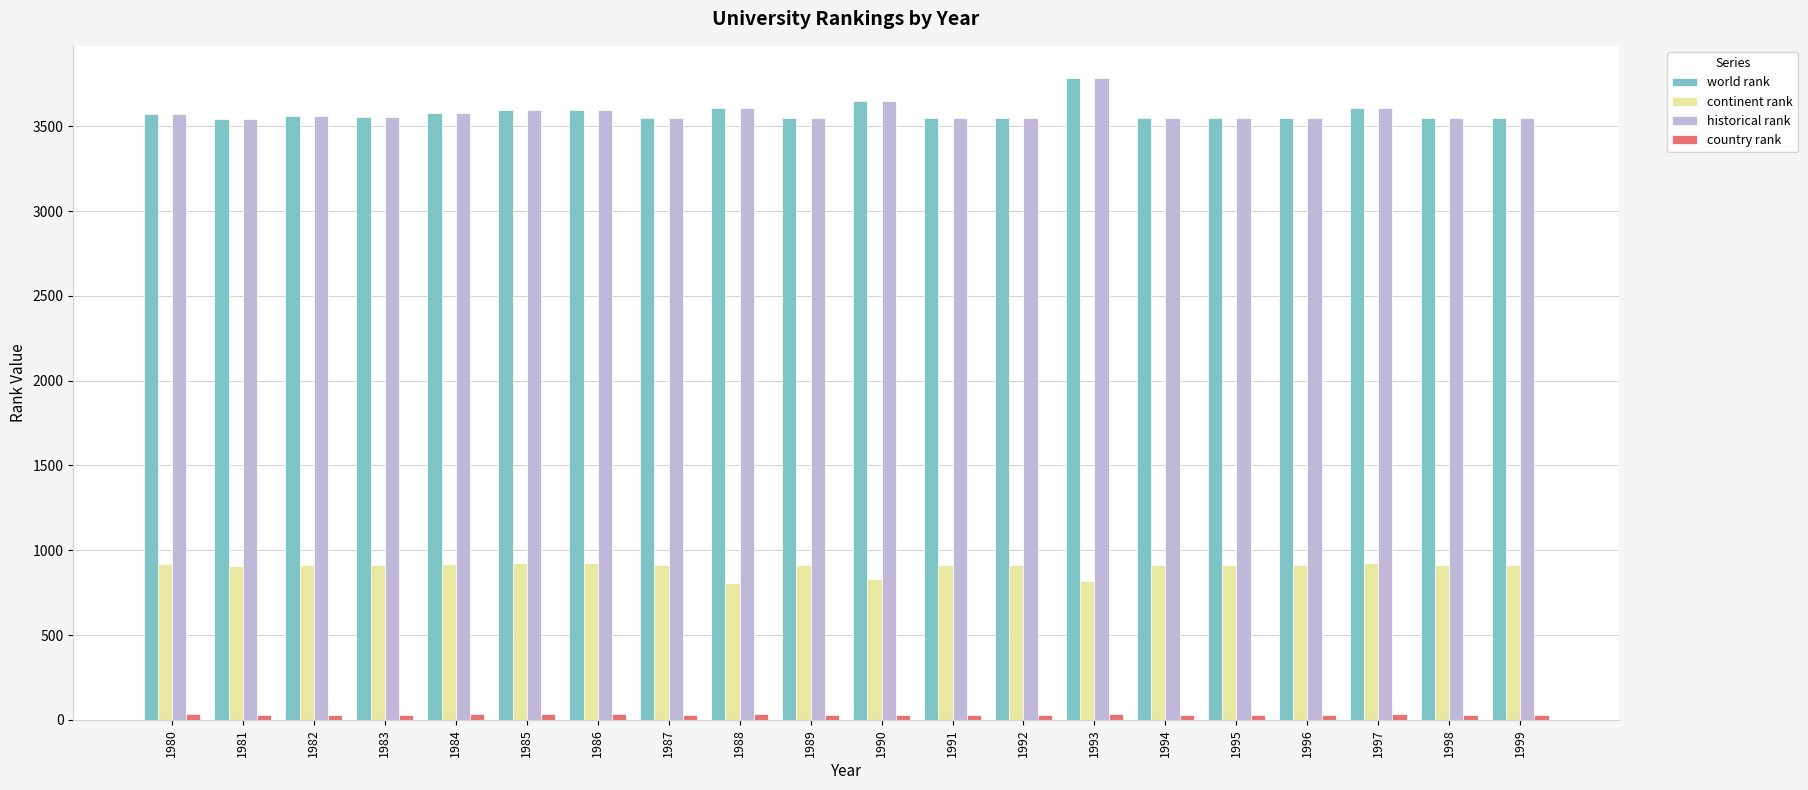

What is the average value of the continent rank series?

901